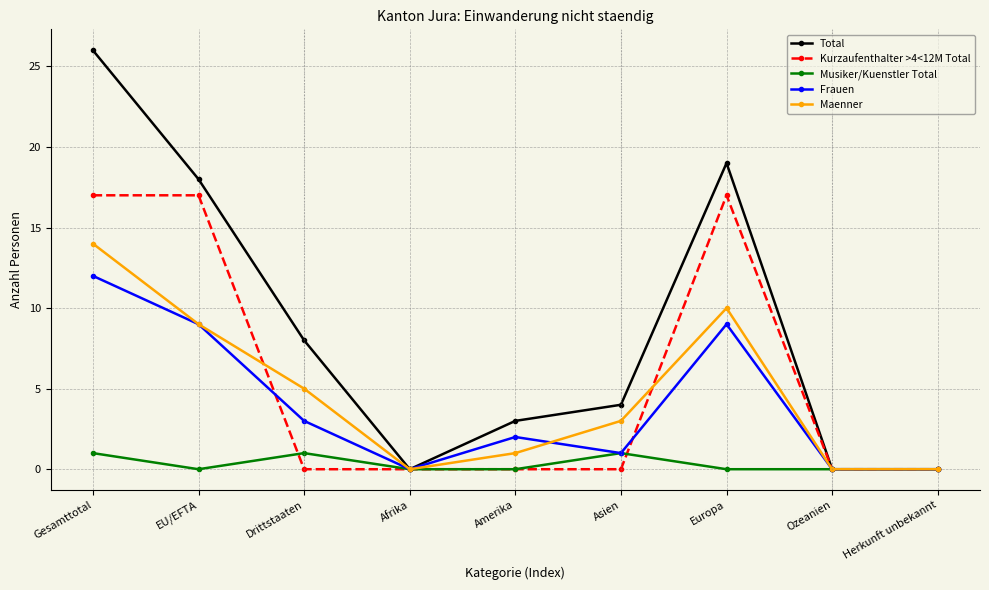

At how many categories does at least one series exceed 22?

1